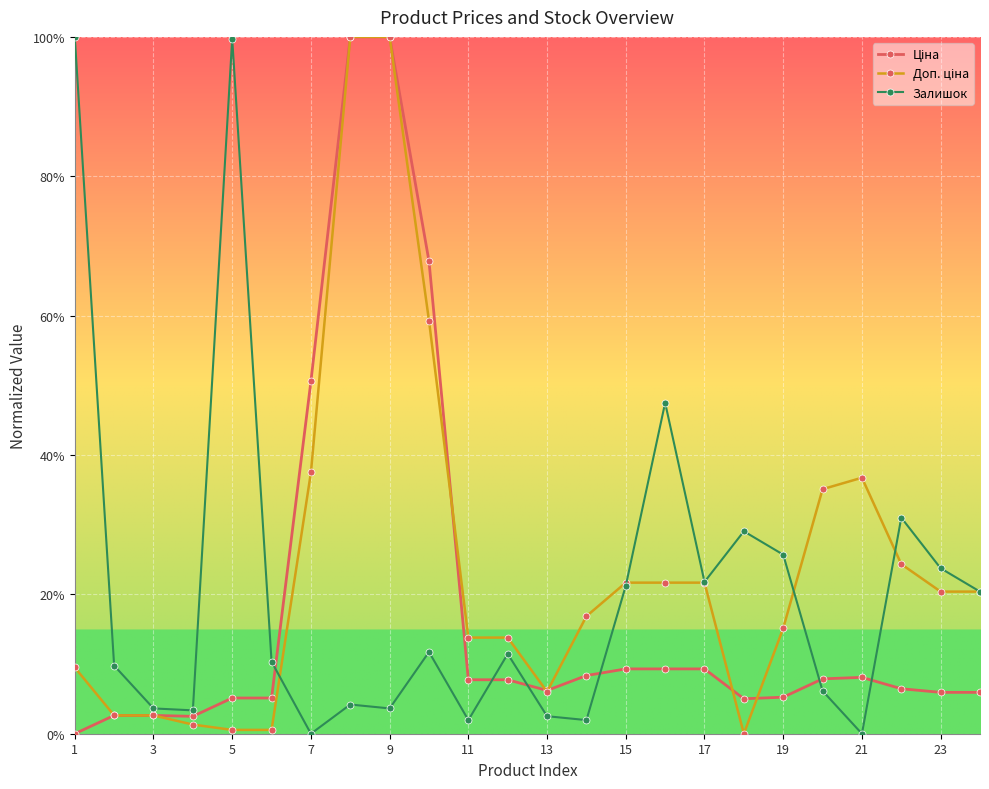

Reading right to left, extract all data points from this chart.

Ціна: 0.1	0.1	0.1	0.1	0.1	0.1	0.1	0.1	0.1	0.1	0.1	0.1	0.1	0.1	0.7	1.0	1.0	0.5	0.1	0.1	0.0	0.0	0.0	0.0
Доп. ціна: 0.2	0.2	0.2	0.4	0.4	0.2	0.0	0.2	0.2	0.2	0.2	0.1	0.1	0.1	0.6	1.0	1.0	0.4	0.0	0.0	0.0	0.0	0.0	0.1
Залишок: 0.2	0.2	0.3	0.0	0.1	0.3	0.3	0.2	0.5	0.2	0.0	0.0	0.1	0.0	0.1	0.0	0.0	0.0	0.1	1.0	0.0	0.0	0.1	1.0